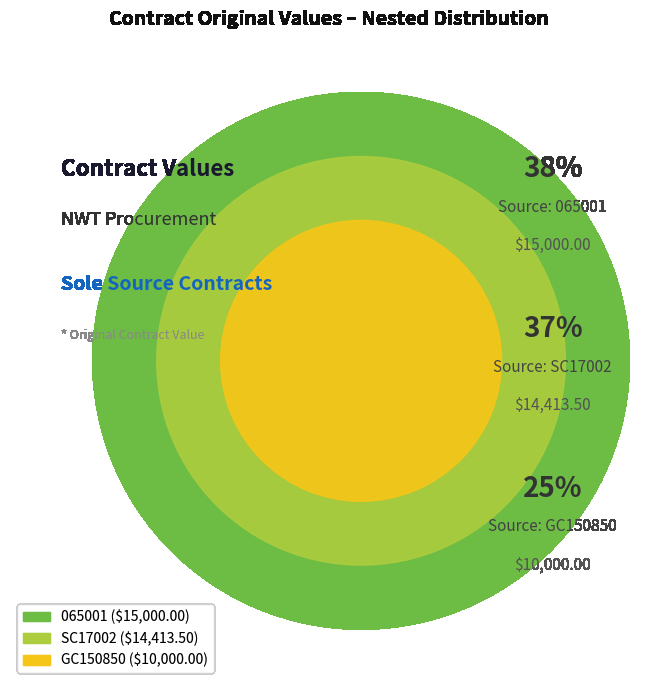

Rank the categories by value from lowest to highest.

GC150850, SC17002, 065001